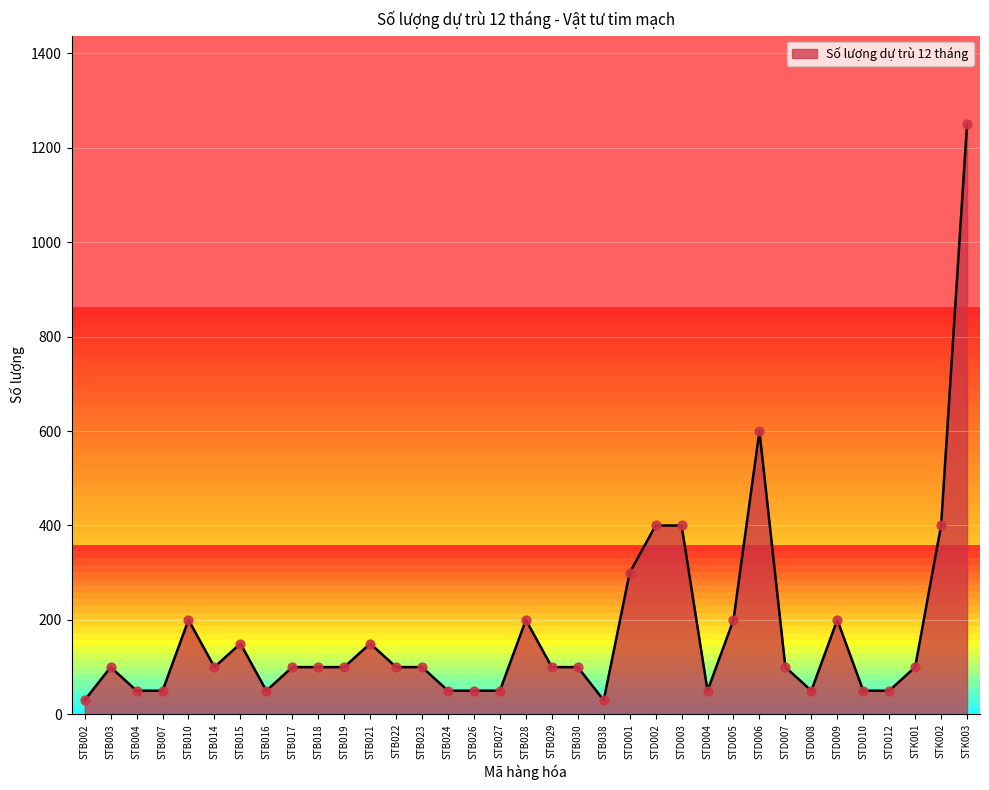

Approximately how many times larger is the value at STB019 compared to STB014?

1.0